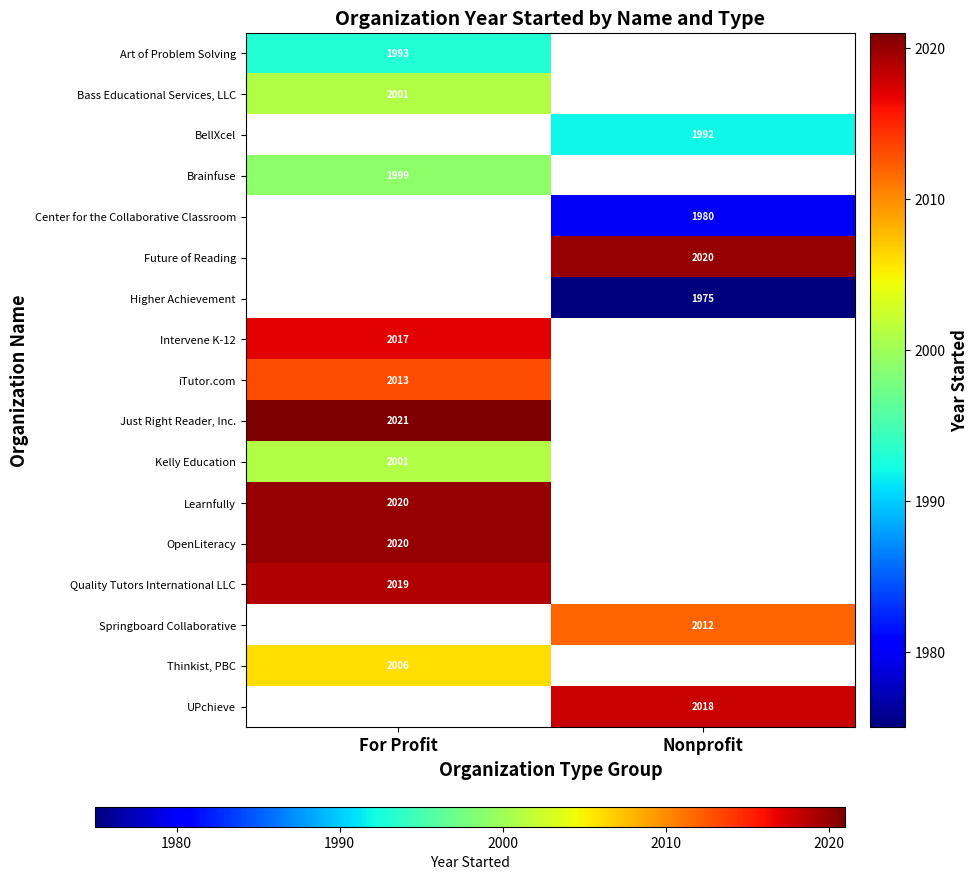

The iTutor.com series shows 2013 at For Profit. True or false?

True